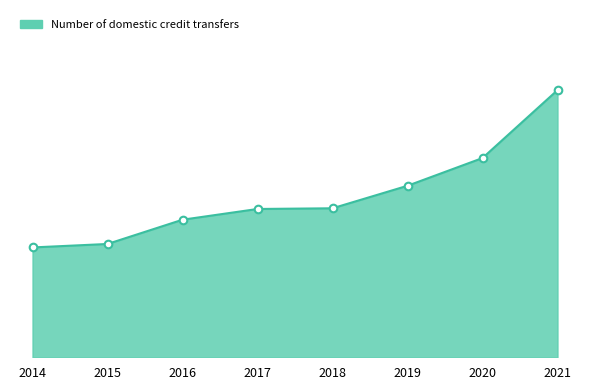

Between 2019 and 2020, which is larger?

2020